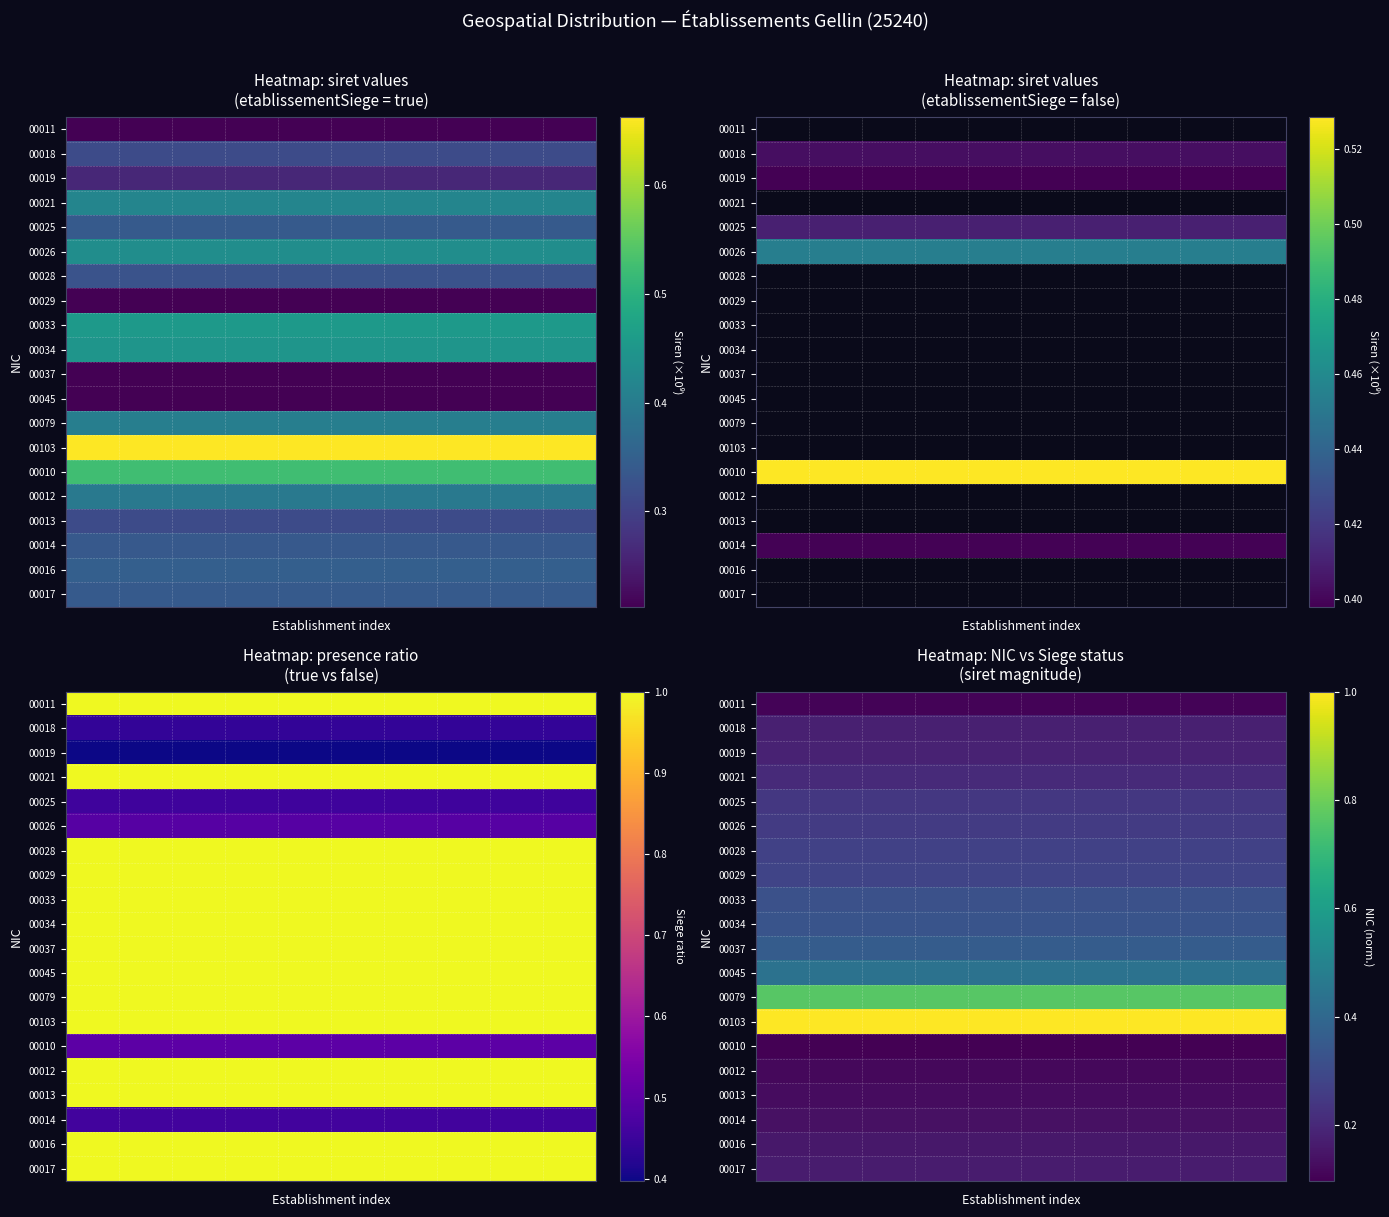

What is the smallest value displayed?

0.1